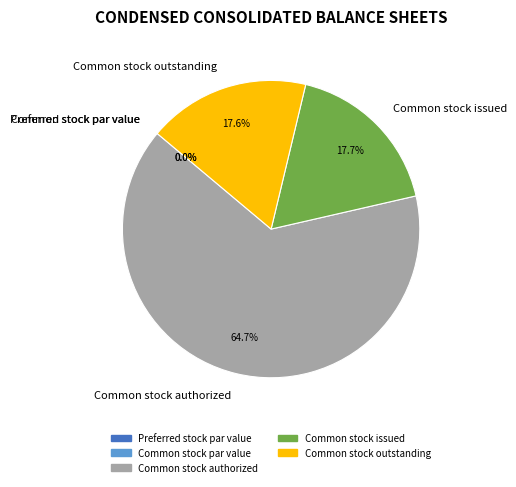

Which category has the biggest portion of the pie?

Common stock authorized